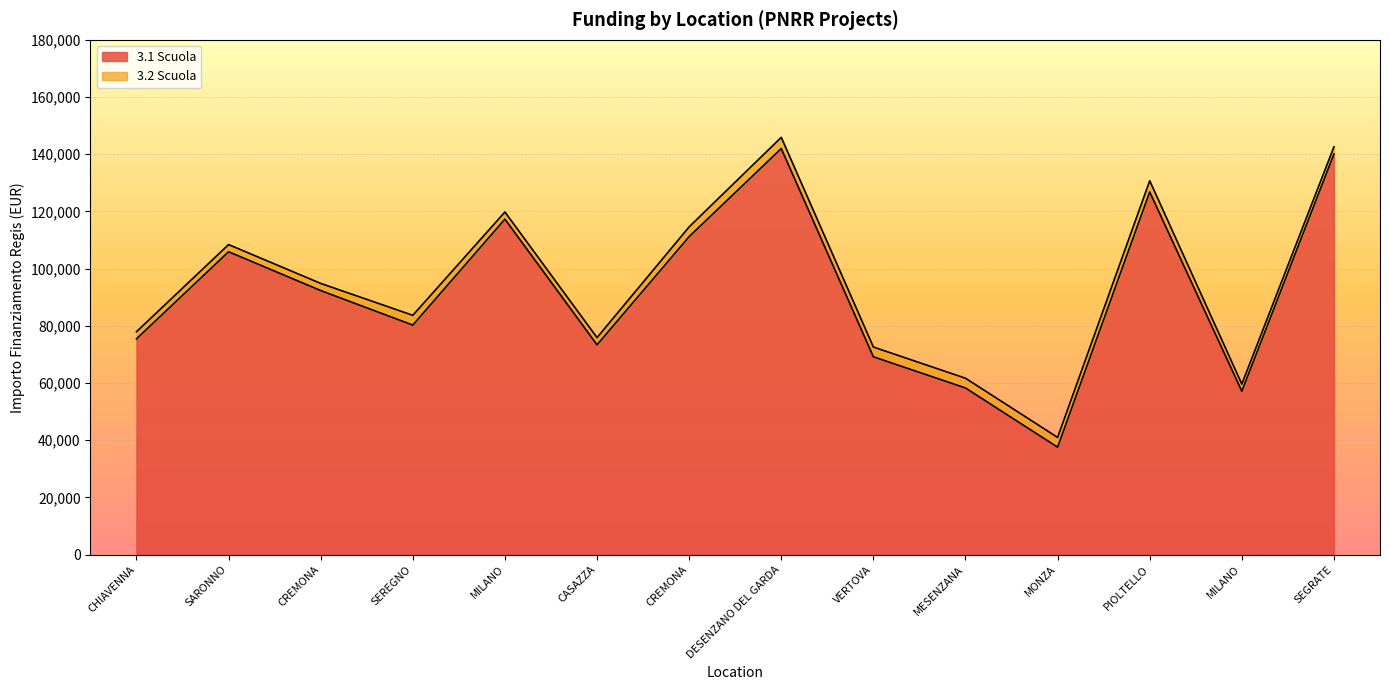

What is the ratio of the value at SARONNO to the value at SEREGNO?

1.3